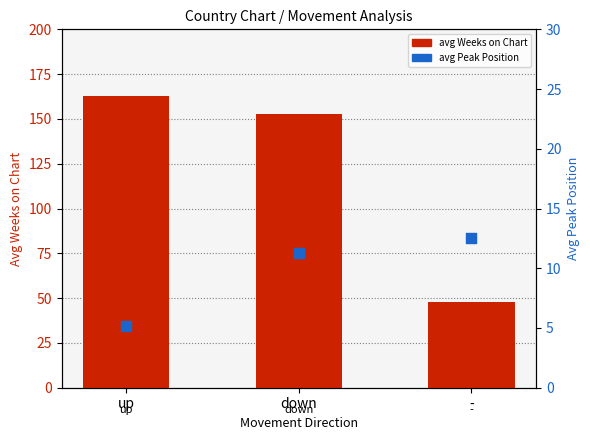

Which series reaches the maximum Y coordinate?

avg Weeks on Chart